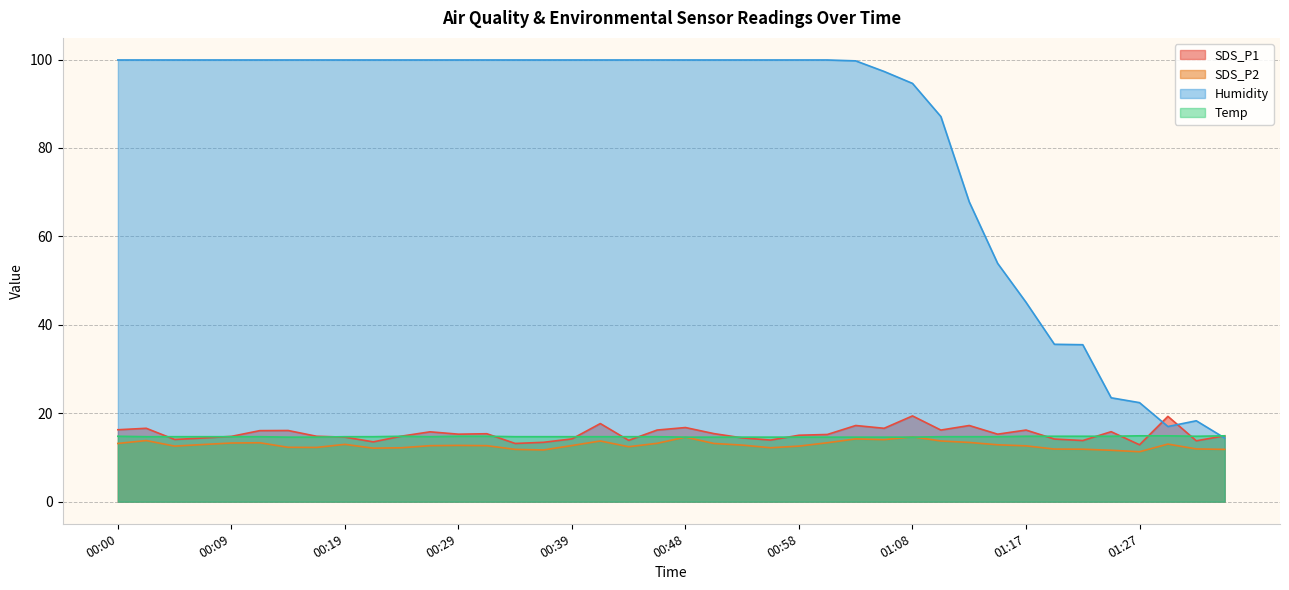

At which category is the sum across all series the highest?

00:41